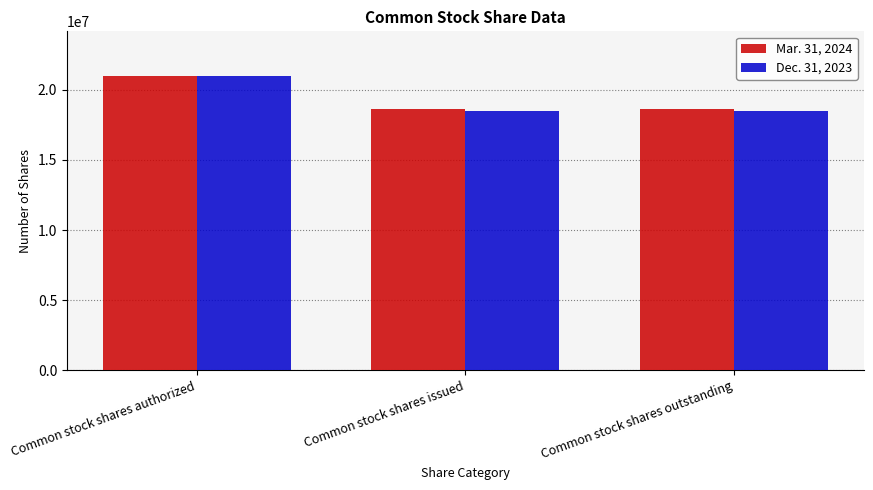

How many categories are shown in the chart?

3